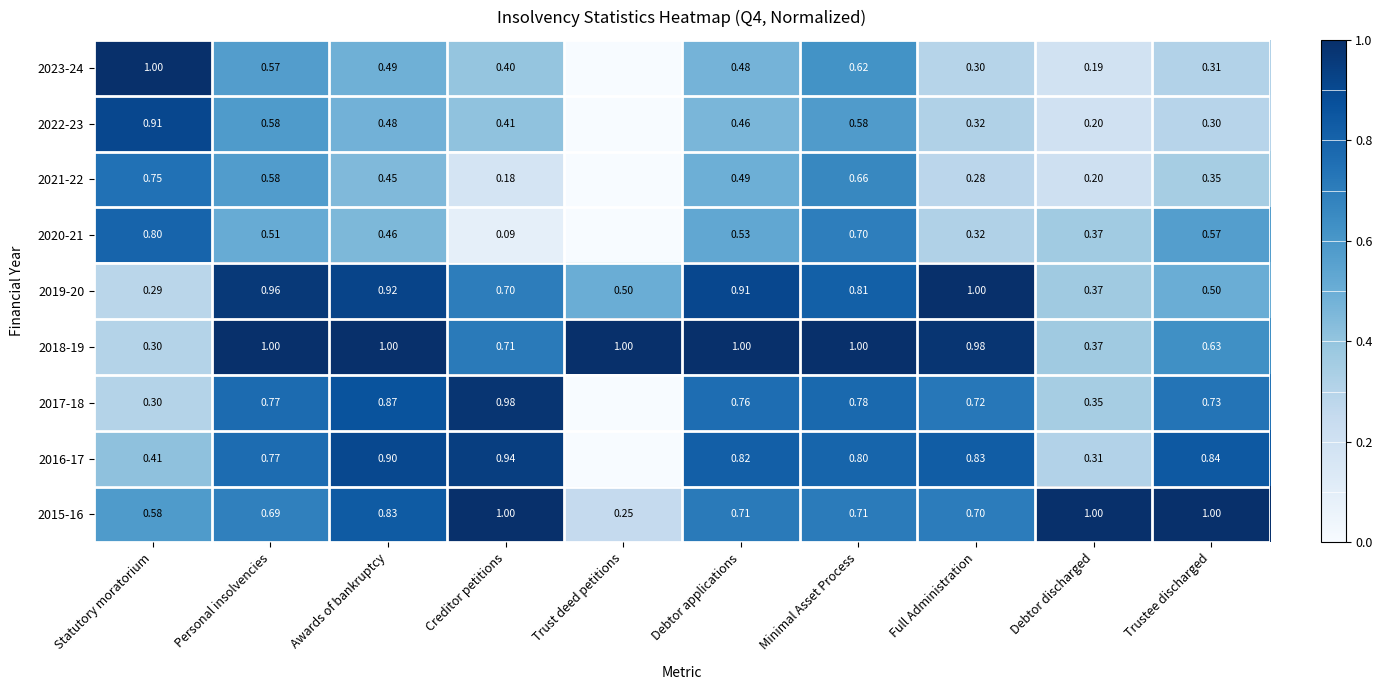

Is the value of 2015-16 at Full Administration greater than the value of 2022-23 at Trustee discharged?

Yes